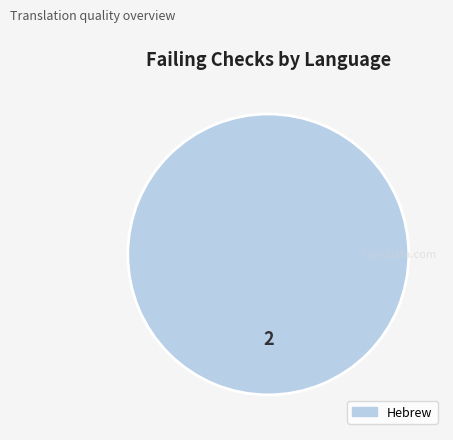

True or false: Hebrew accounts for 100% of the total.

True